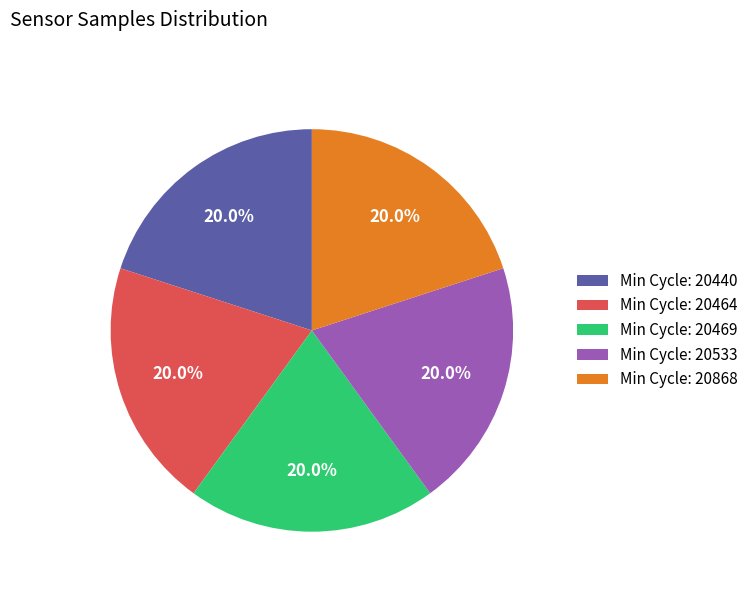

Is the sum of Min Cycle: 20533 and Min Cycle: 20464 greater than half?

No